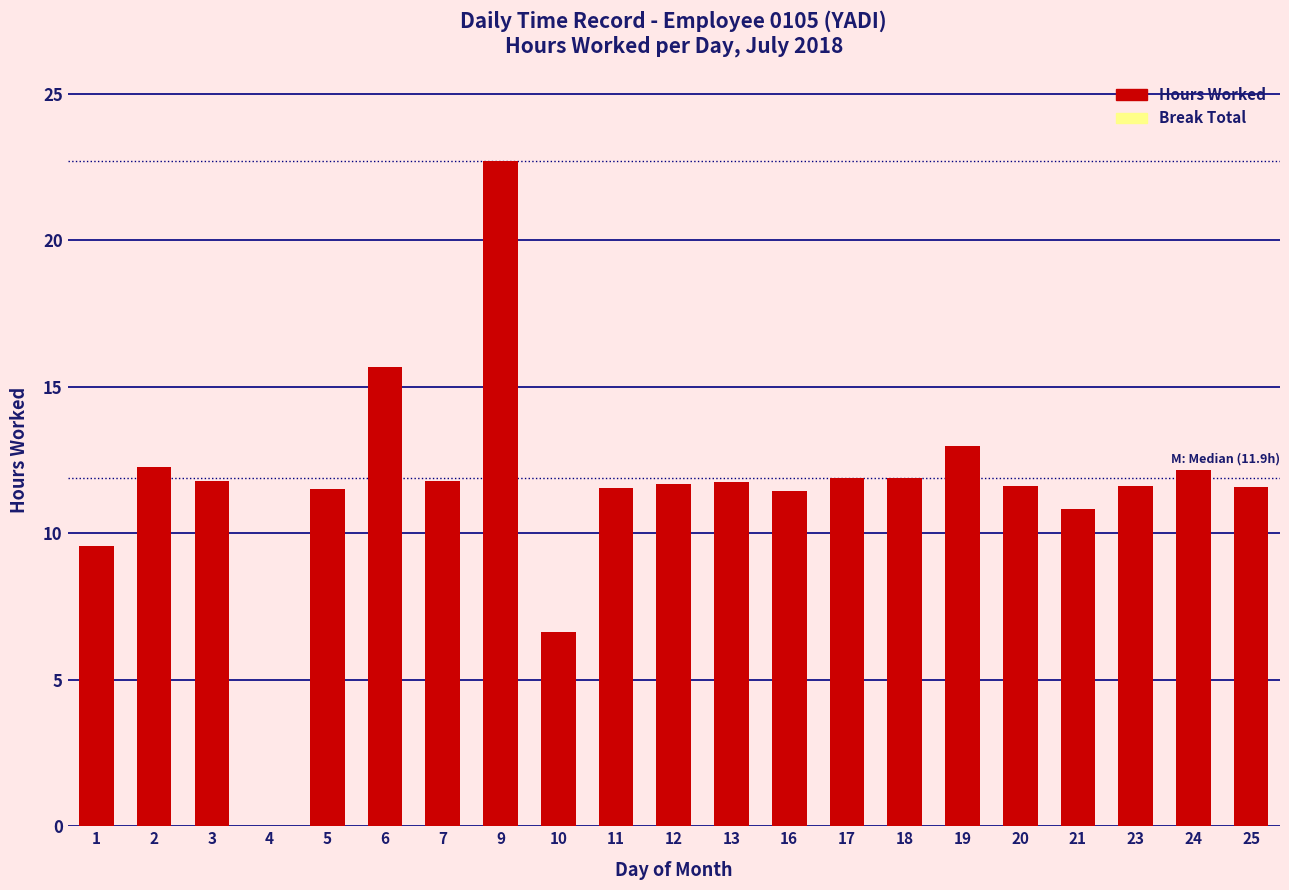

What is the sum of all values?

242.9